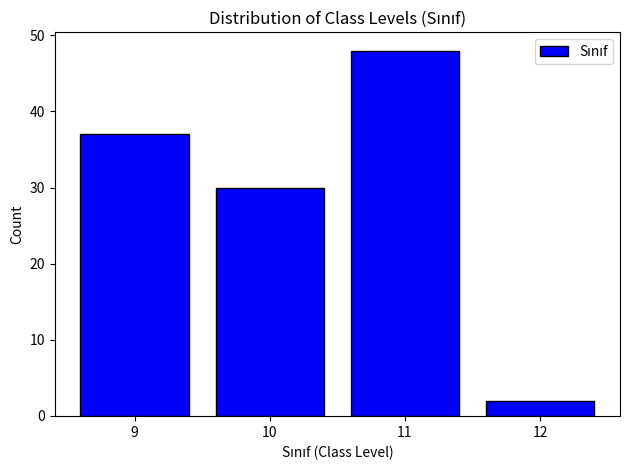

Reading right to left, extract all data points from this chart.

2	48	30	37